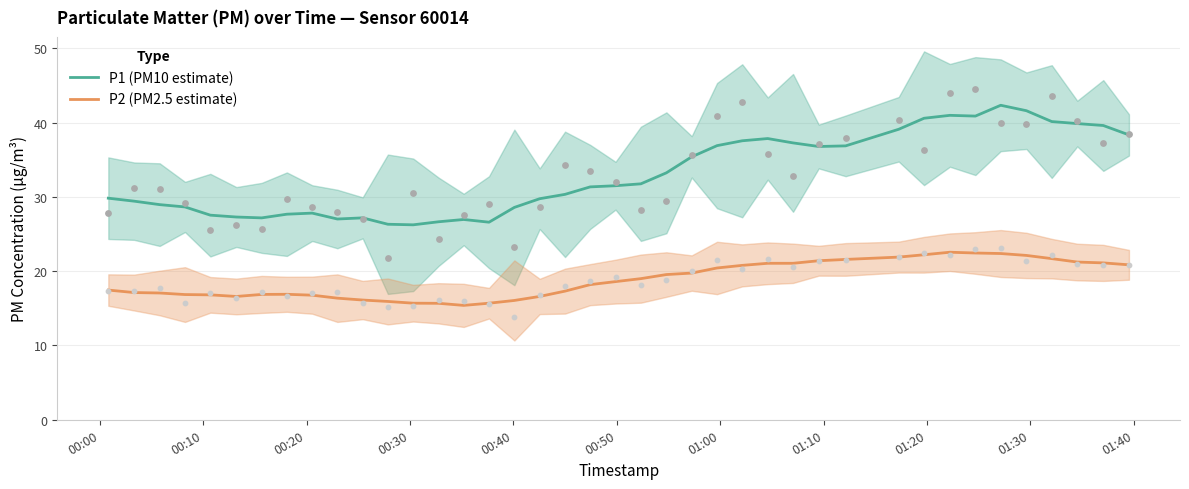

At how many categories does at least one series exceed 16?

40